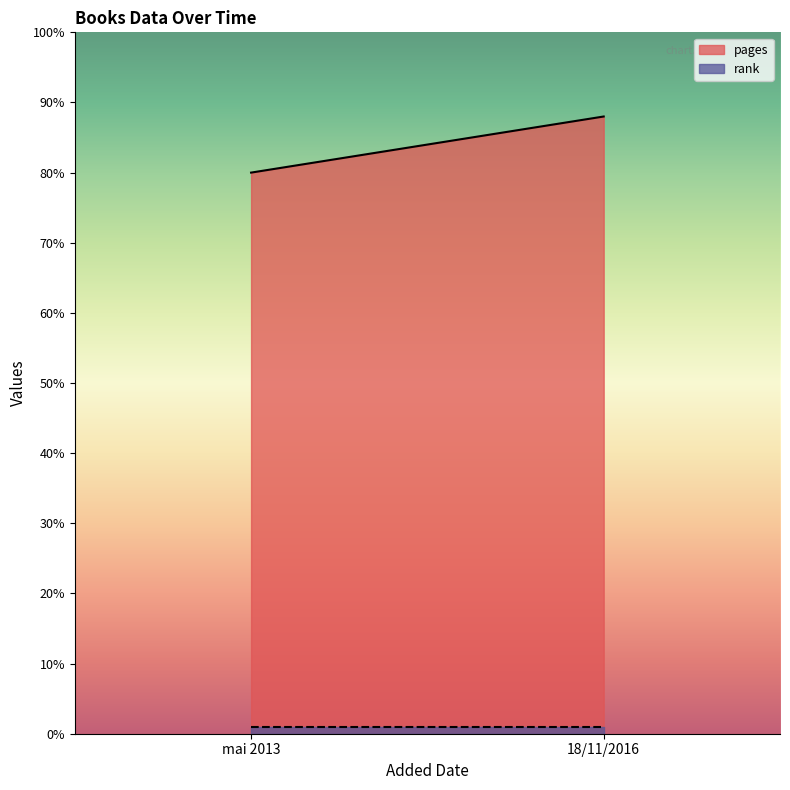

Rank the series at 18/11/2016 from highest to lowest value.

pages, rank